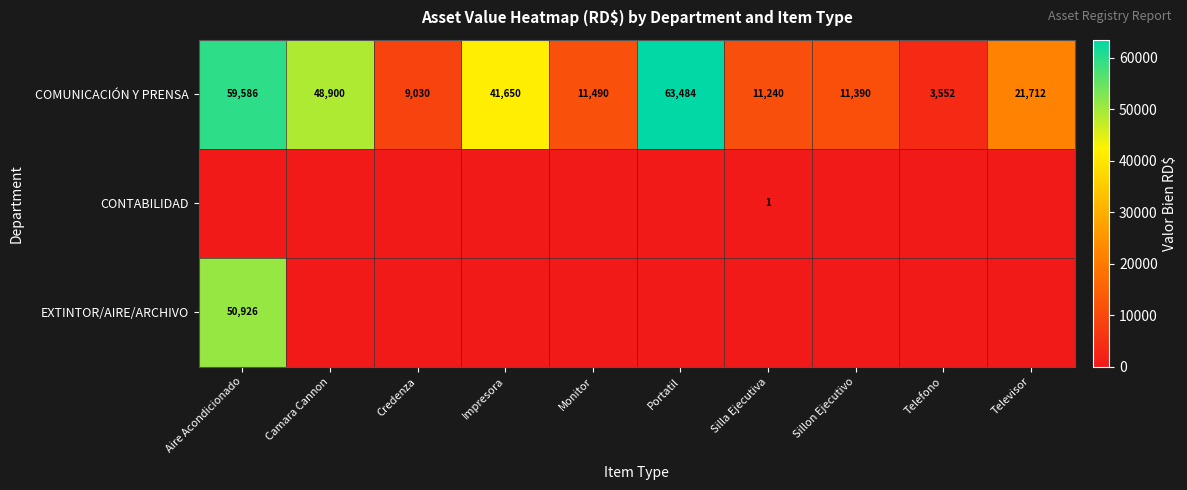

The COMUNICACIÓN Y PRENSA series shows 5109 at Silla Ejecutiva. True or false?

False